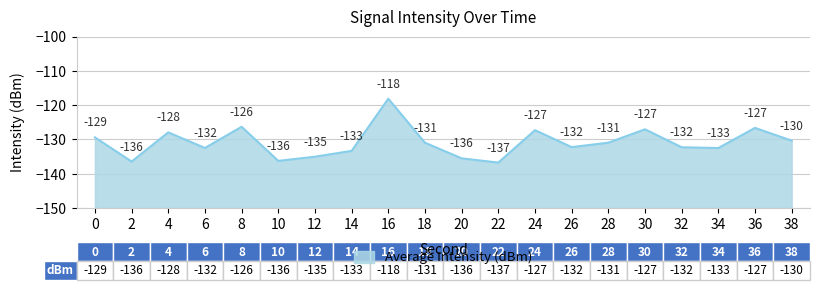

What is the change in value from 6 to 10?

-3.8